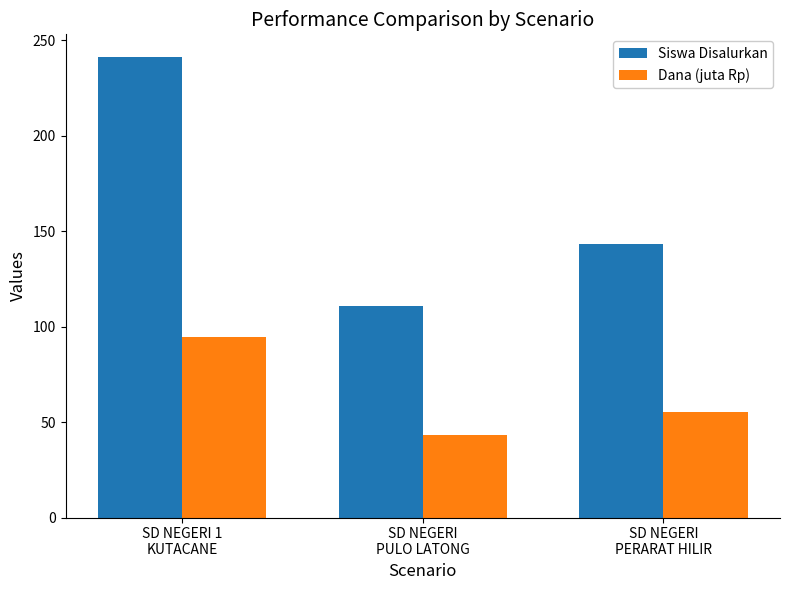

List the labels in order of Dana (juta Rp) value, largest first.

SD NEGERI 1
KUTACANE, SD NEGERI
PERARAT HILIR, SD NEGERI
PULO LATONG